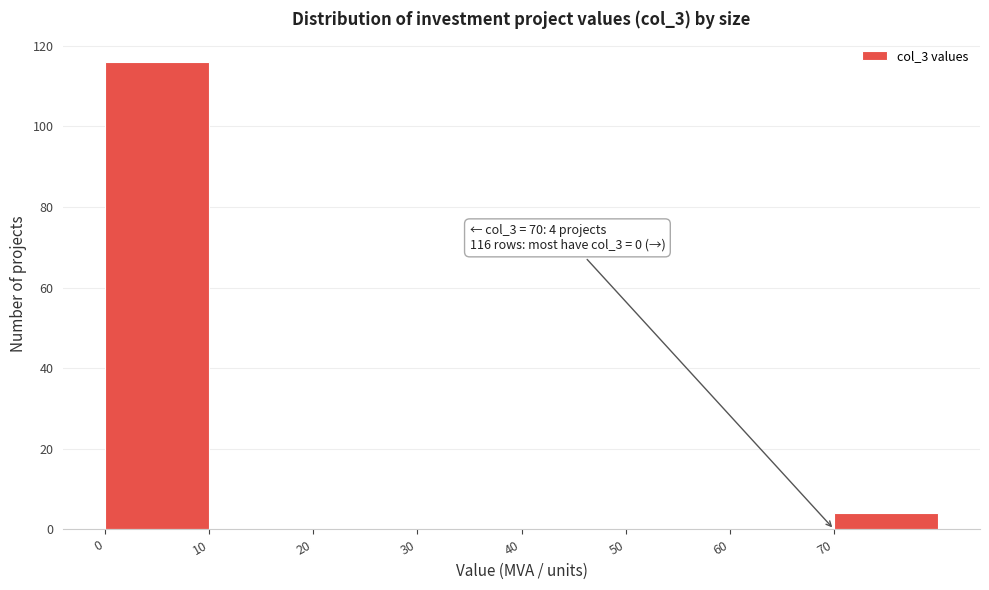

Over which range of the x-axis is the bar tallest?

0 to 10